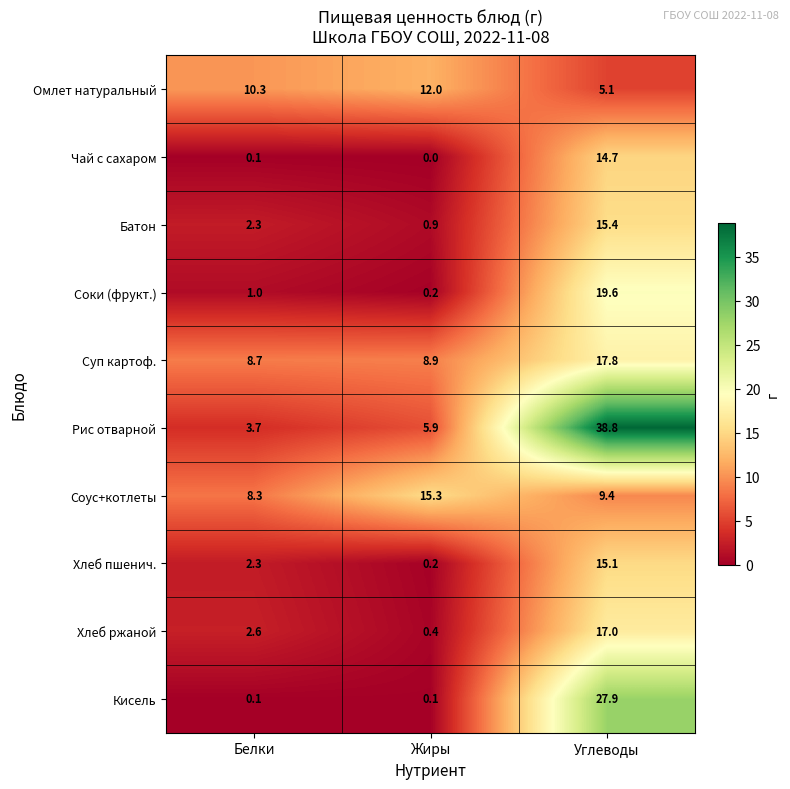

Rank the series at Углеводы from lowest to highest value.

Омлет натуральный, Соус+котлеты, Чай с сахаром, Хлеб пшенич., Батон, Хлеб ржаной, Суп картоф., Соки (фрукт.), Кисель, Рис отварной